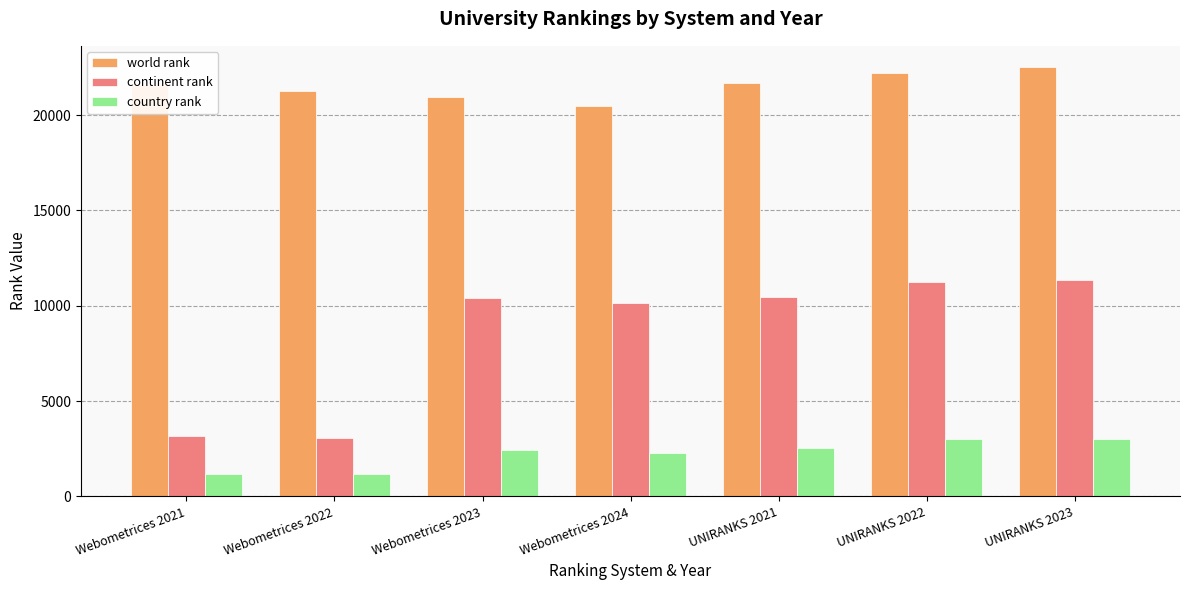

True or false: country rank has a value of 3450 at Webometrices 2023.

False